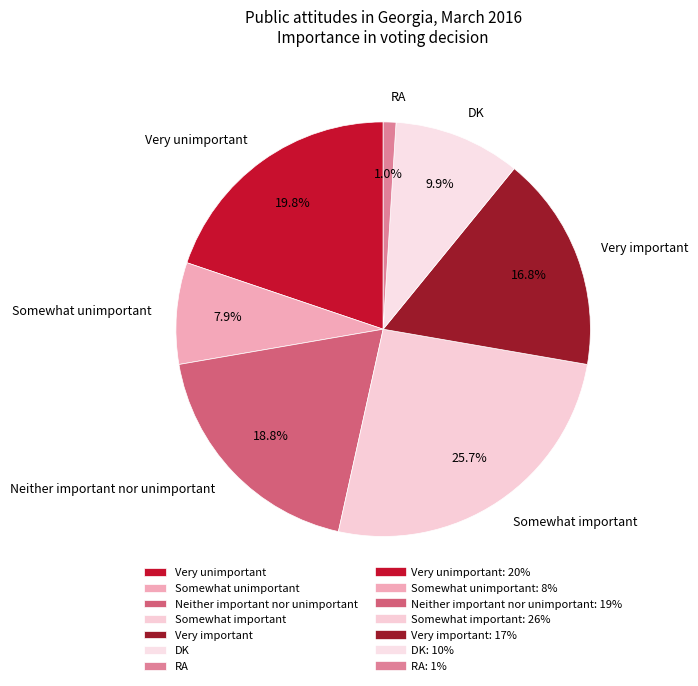

What is the smallest slice in the pie chart?

RA